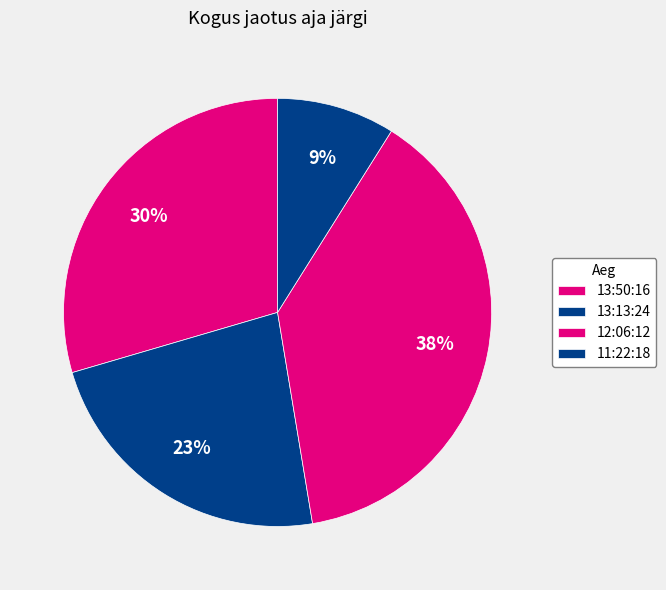

Count the number of slices in the pie.

4